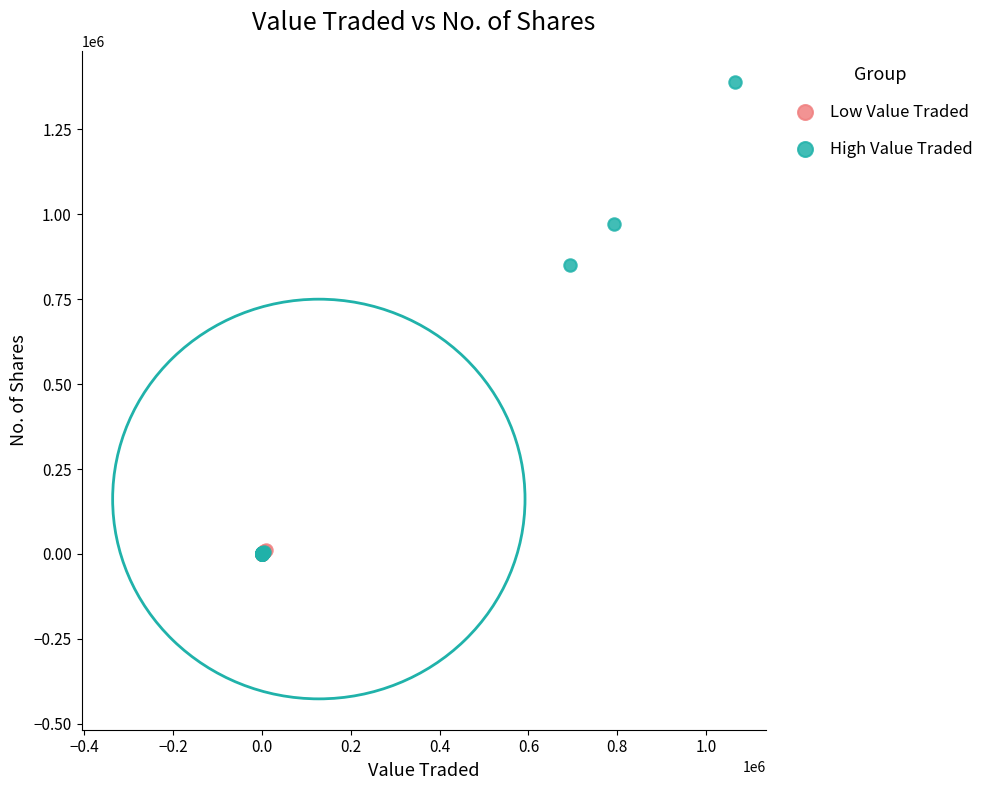

Which series has the widest spread of Y values?

High Value Traded